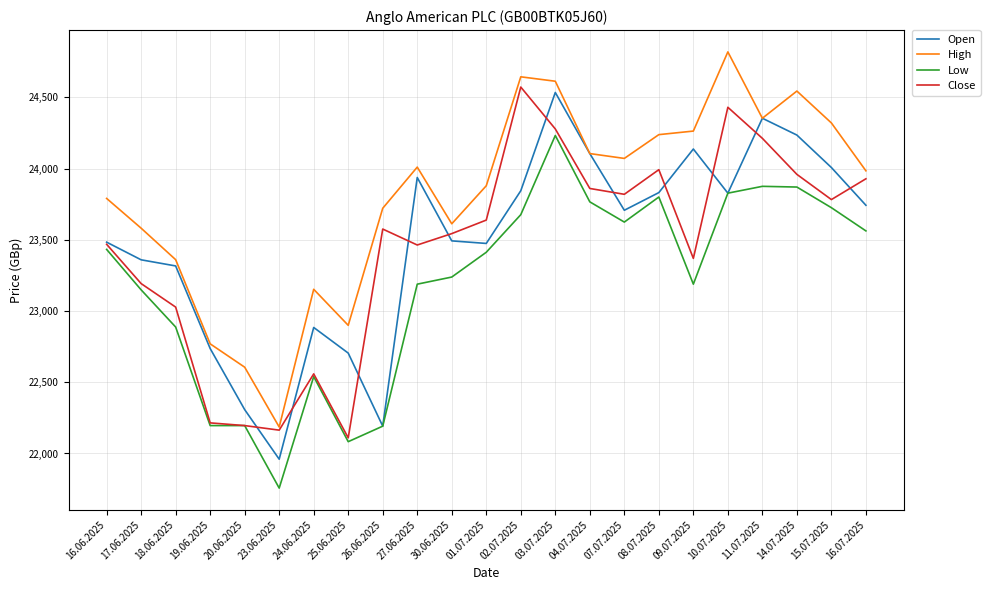

What is the sum of all Close values?

539369